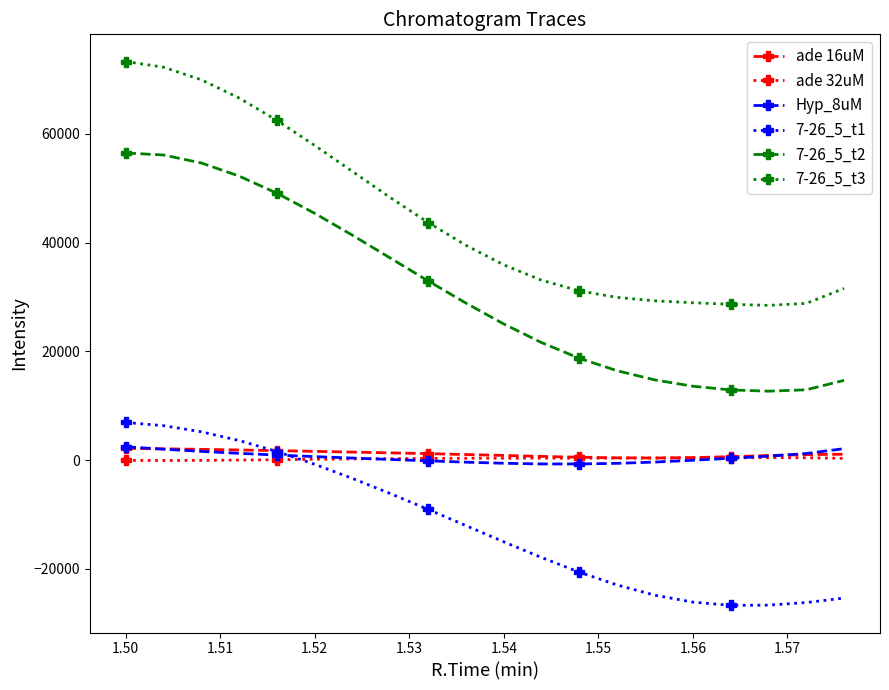

What is the greatest value displayed?

73285